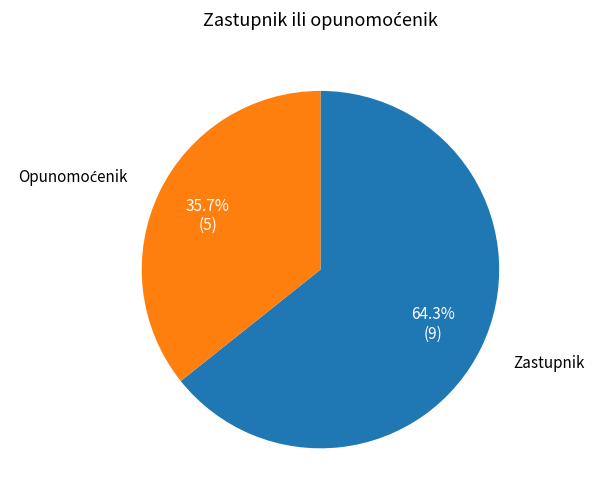

Which slice is the largest?

Zastupnik